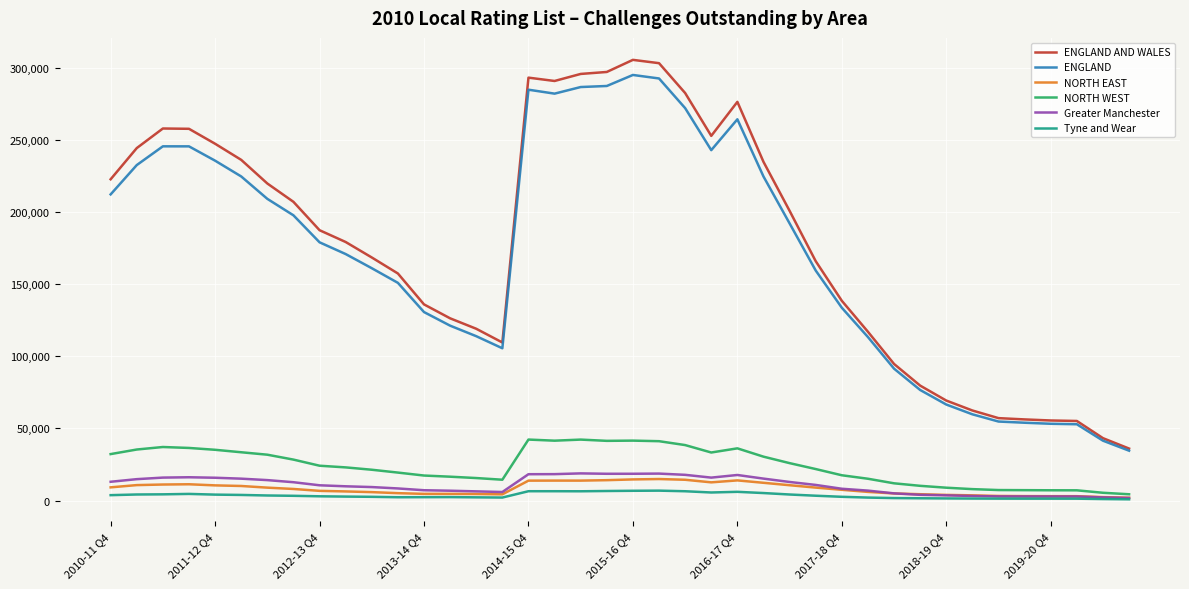

Which series has the largest range (max minus min)?

ENGLAND AND WALES